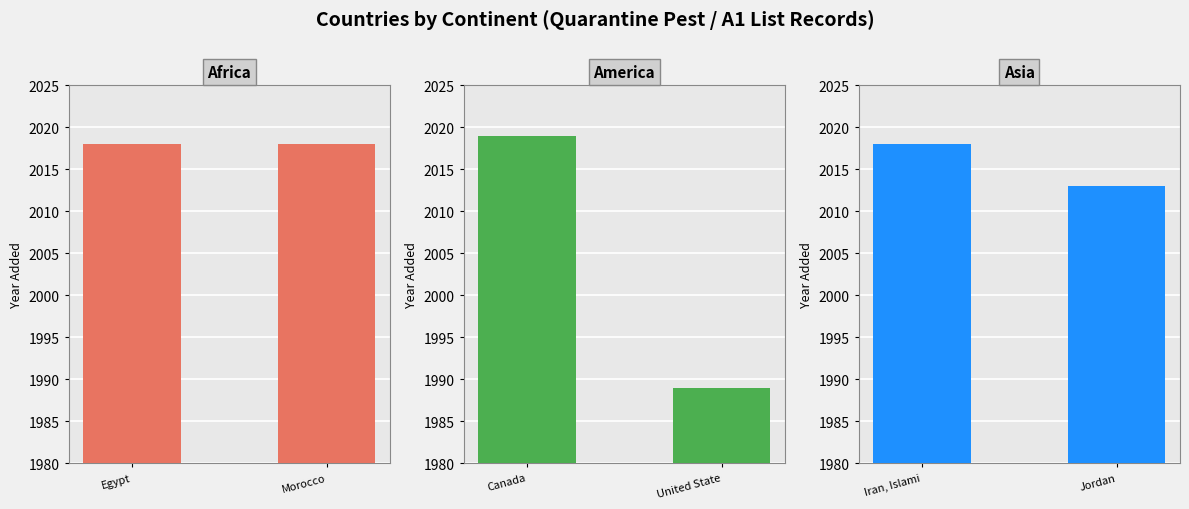

What is the highest value of the America series?

2019